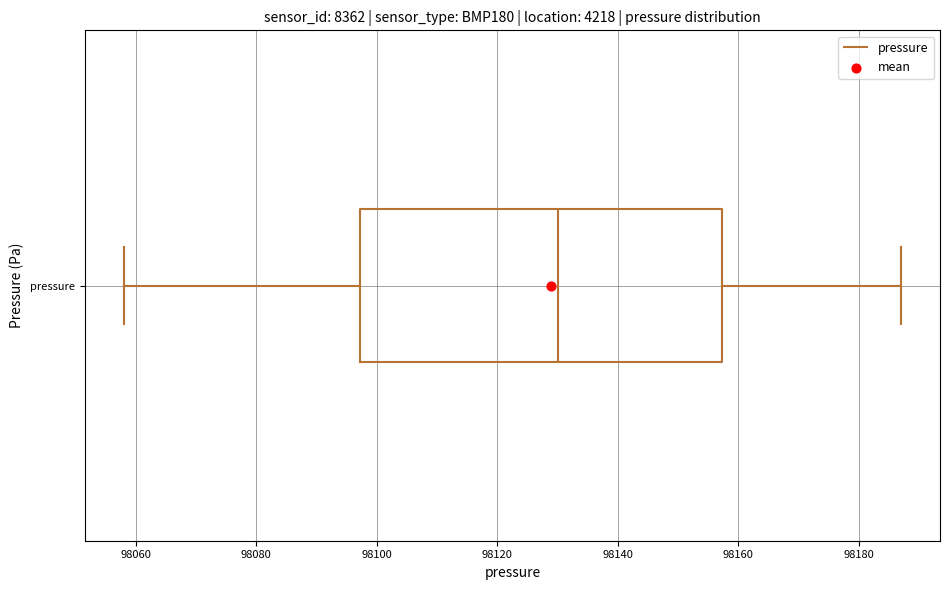

Transcribe this box plot: give where the median line is, the range the box spans, and where the two whiskers end, as read against the x-axis. The values are not printed on the chart, so give them approximately, as read against the axis.

median 98130, box 98098 to 98158, whiskers 98058 to 98188